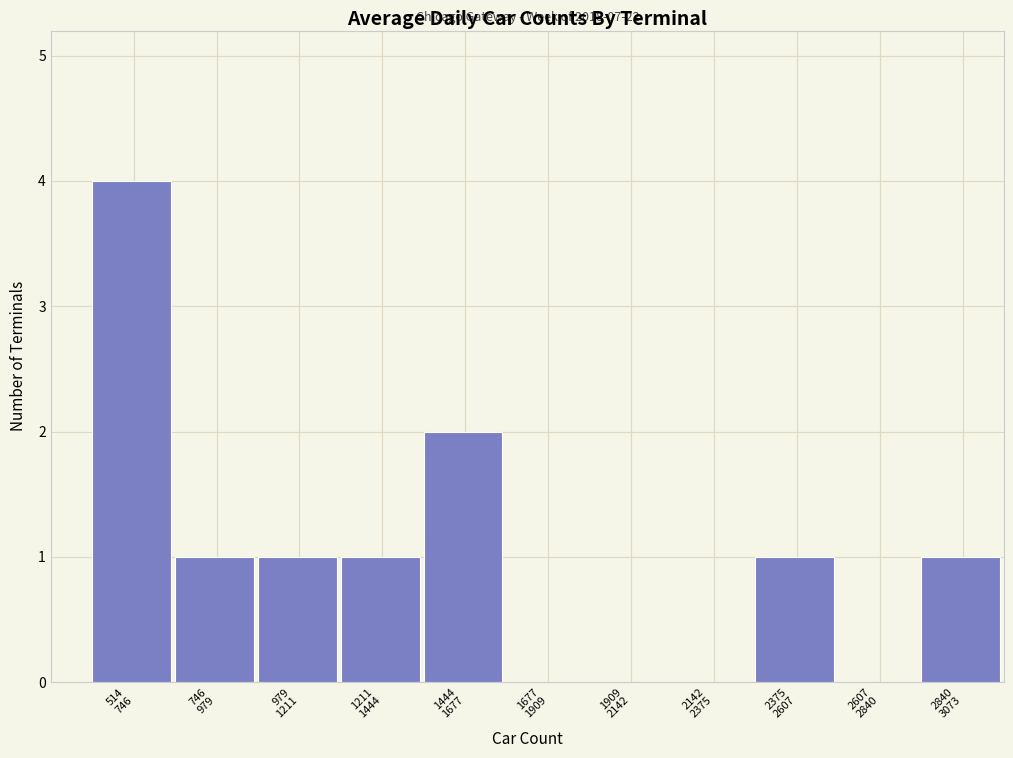

What is the sum of all values?

11